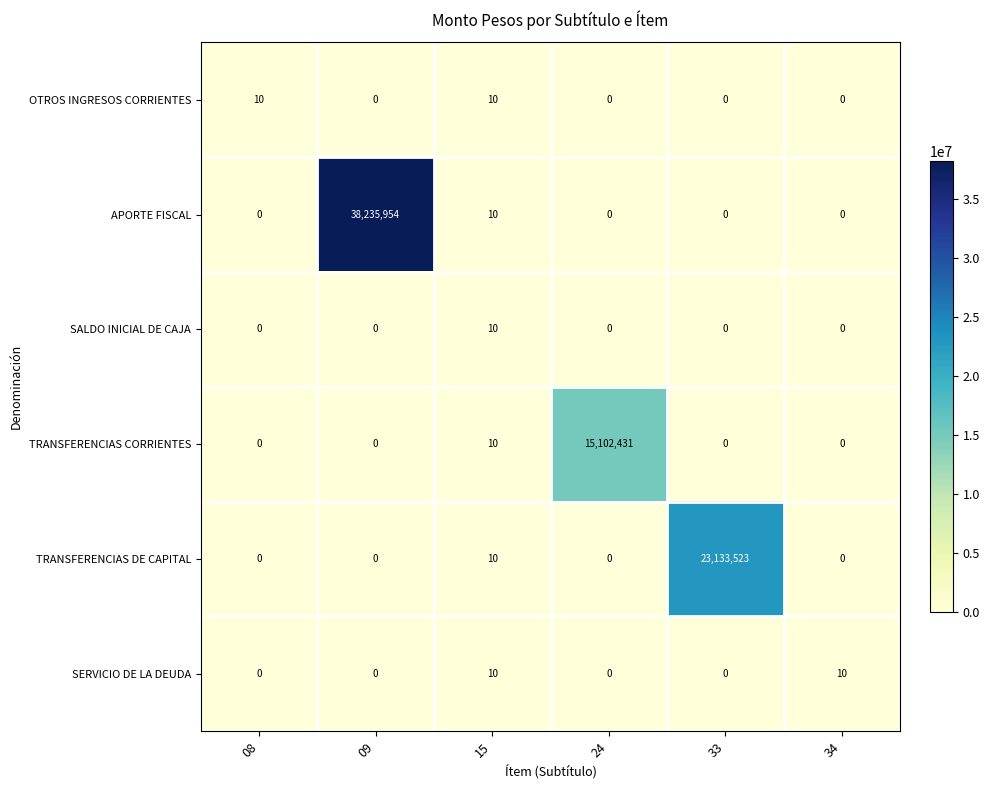

Which series changed the most between 15 and 33?

TRANSFERENCIAS DE CAPITAL